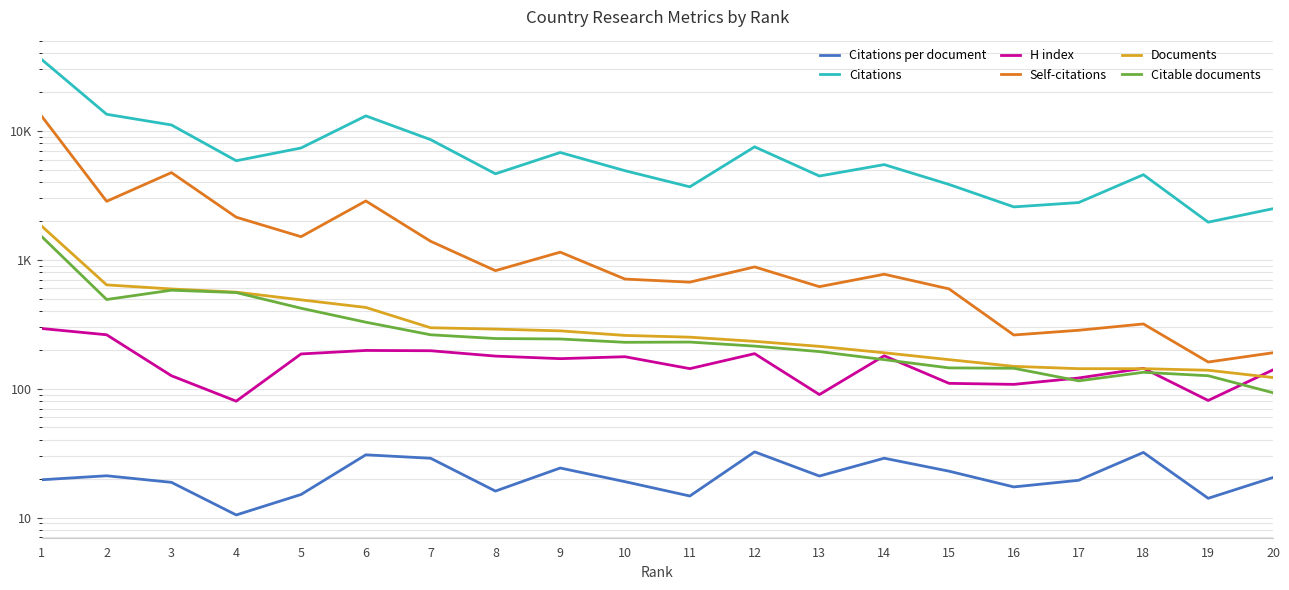

How many values in the H index series are below 171?

10